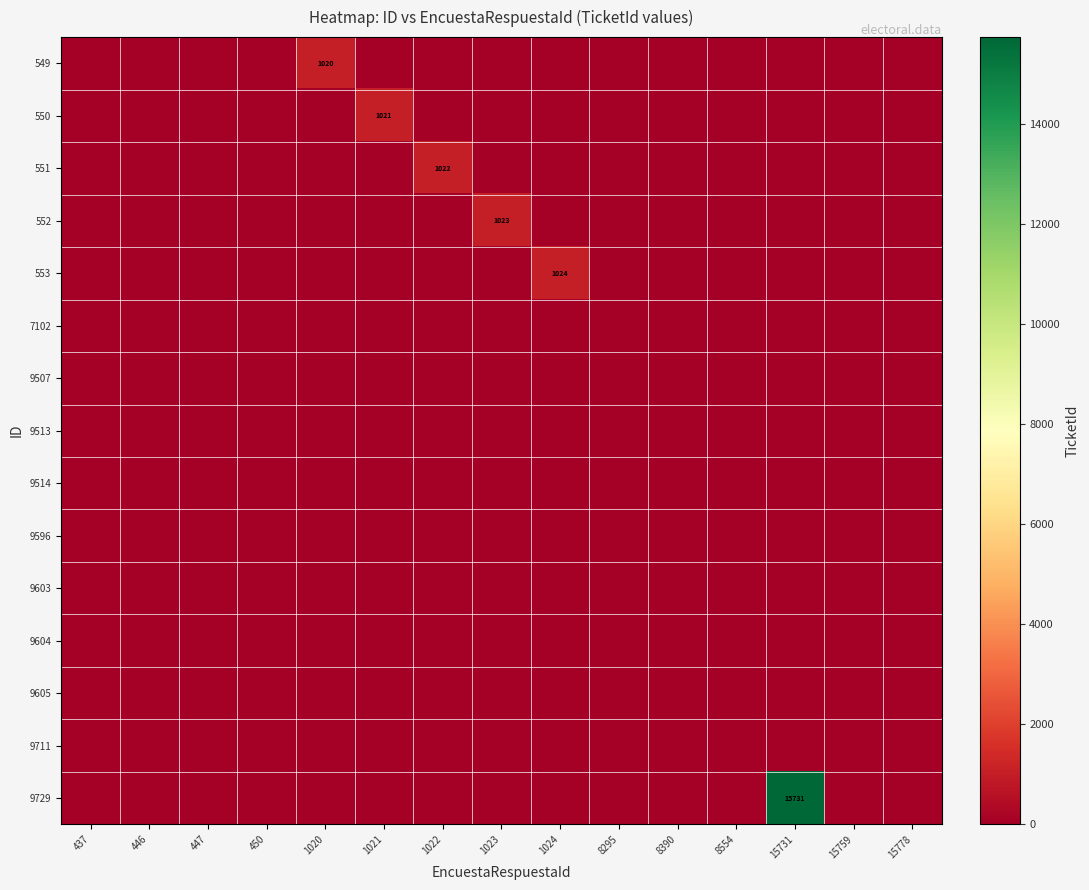

At which category is the sum across all series the highest?

15731